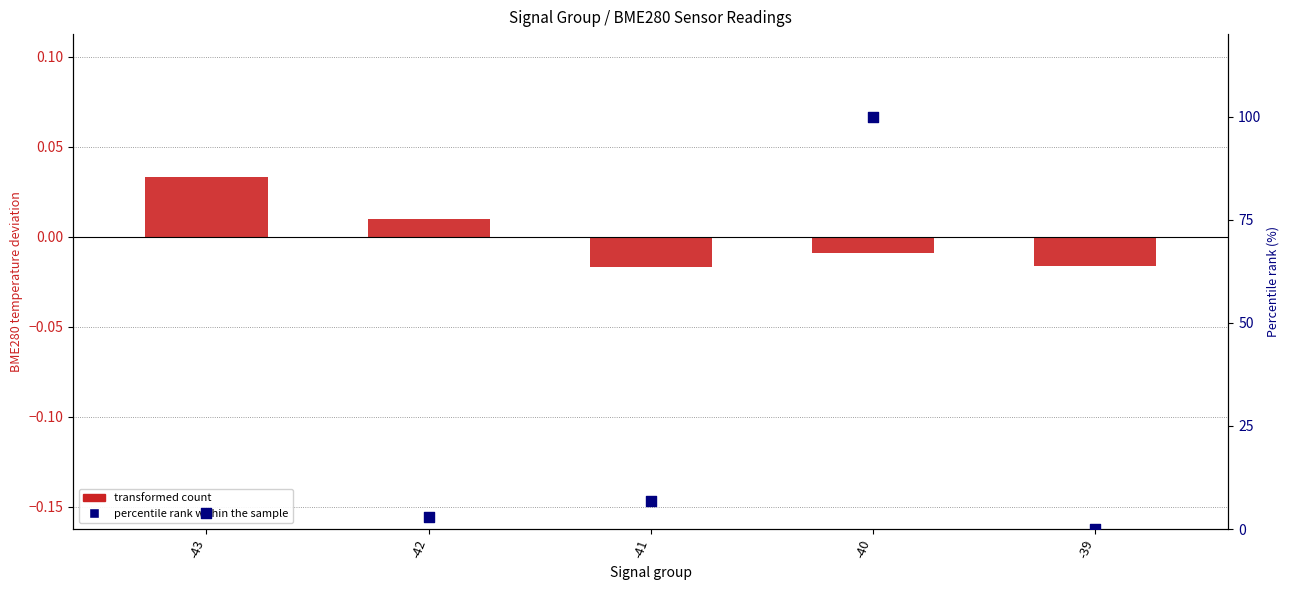

At which category is the sum across all series the highest?

-40